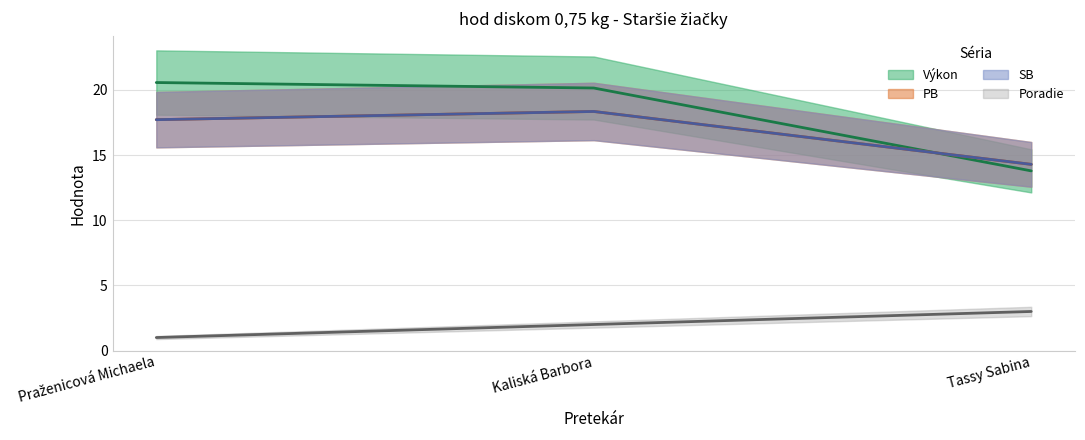

Does the chart have visible grid lines?

Yes